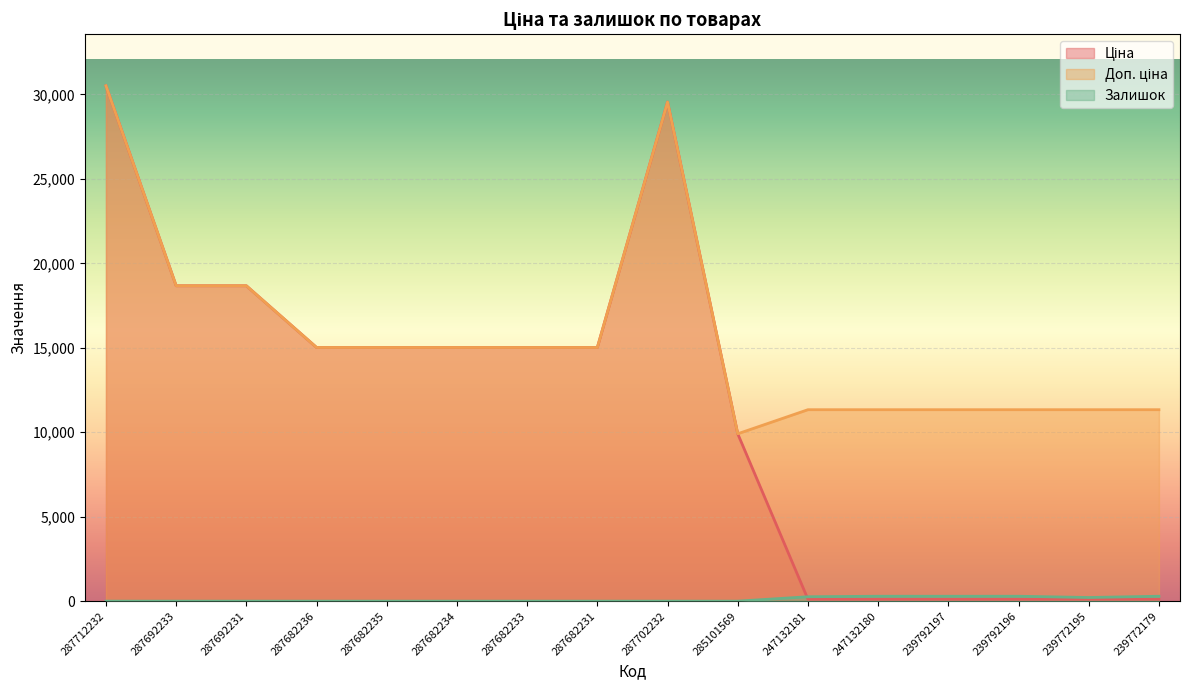

Reading left to right, transcribe all the data shown in this chart.

Ціна: 287712232=30512.3	287692233=18671.5	287692231=18671.5	287682236=15019.2	287682235=15019.2	287682234=15019.2	287682233=15019.2	287682231=15019.2	287702232=29548.9	285101569=9908.5	247132181=113.3	247132180=113.3	239792197=113.3	239792196=113.3	239772195=113.3	239772179=113.3
Доп. ціна: 287712232=30512.3	287692233=18671.5	287692231=18671.5	287682236=15019.2	287682235=15019.2	287682234=15019.2	287682233=15019.2	287682231=15019.2	287702232=29548.9	285101569=9908.5	247132181=11334.0	247132180=11334.0	239792197=11334.0	239792196=11334.0	239772195=11334.0	239772179=11334.0
Залишок: 287712232=0.0	287692233=0.0	287692231=0.0	287682236=0.0	287682235=0.0	287682234=0.0	287682233=0.0	287682231=0.0	287702232=0.0	285101569=0.0	247132181=260.0	247132180=290.0	239792197=289.0	239792196=290.0	239772195=215.0	239772179=290.0